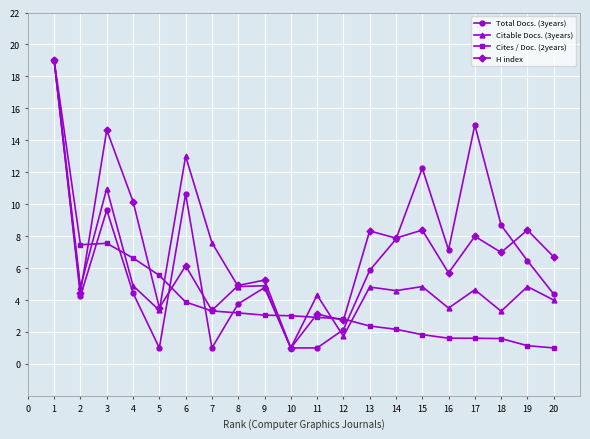

At how many categories does at least one series exceed 17?

1